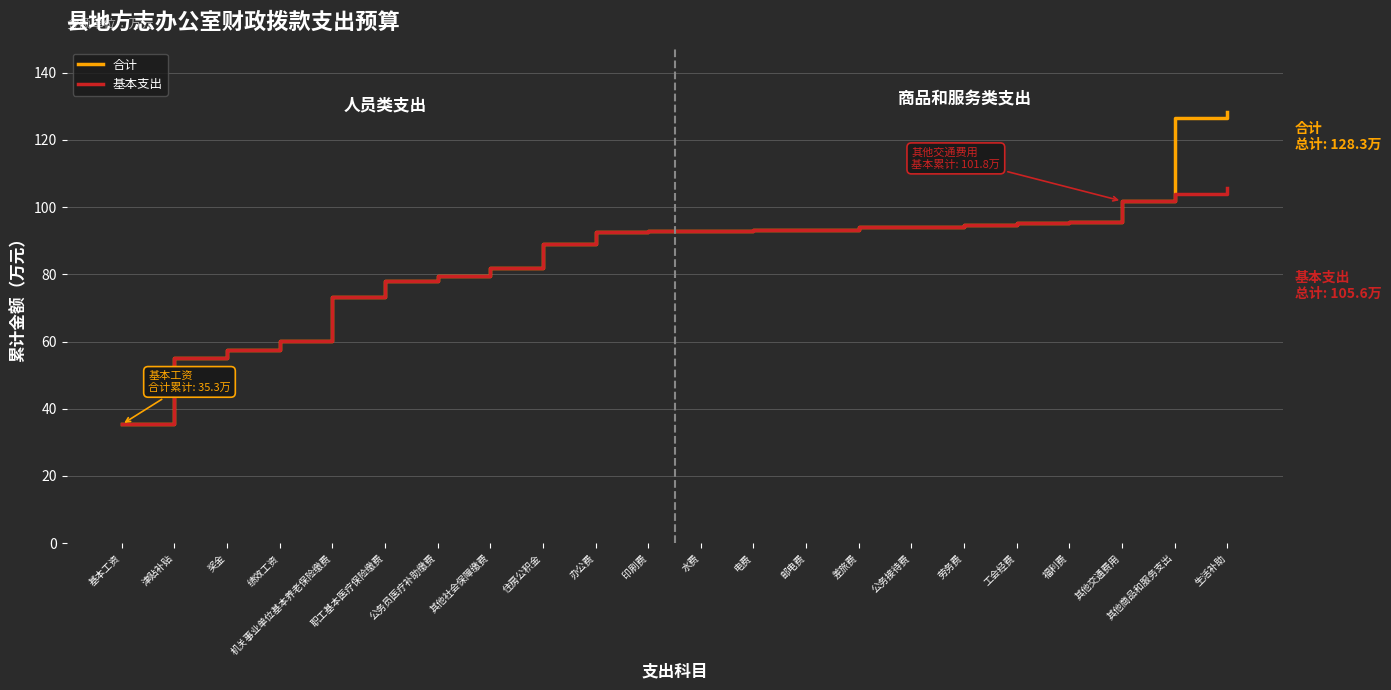

Which category has the highest value across all series?

生活补助